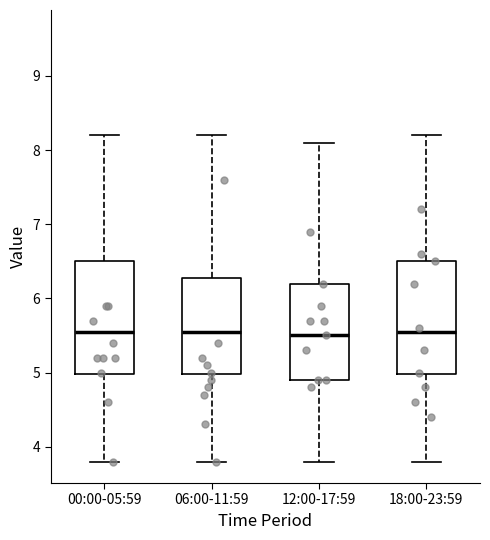

Reading left to right, read every box against the y-axis: the position of its median line, the range the box covers, and the ends of its whiskers. The values are not printed on the chart, so give them approximately, as read against the axis.

00:00-05:59: median 5.6, box 5.0 to 6.5, whiskers 3.8 to 8.2
06:00-11:59: median 5.6, box 5.0 to 6.3, whiskers 3.8 to 8.2
12:00-17:59: median 5.5, box 4.9 to 6.2, whiskers 3.8 to 8.1
18:00-23:59: median 5.6, box 5.0 to 6.5, whiskers 3.8 to 8.2